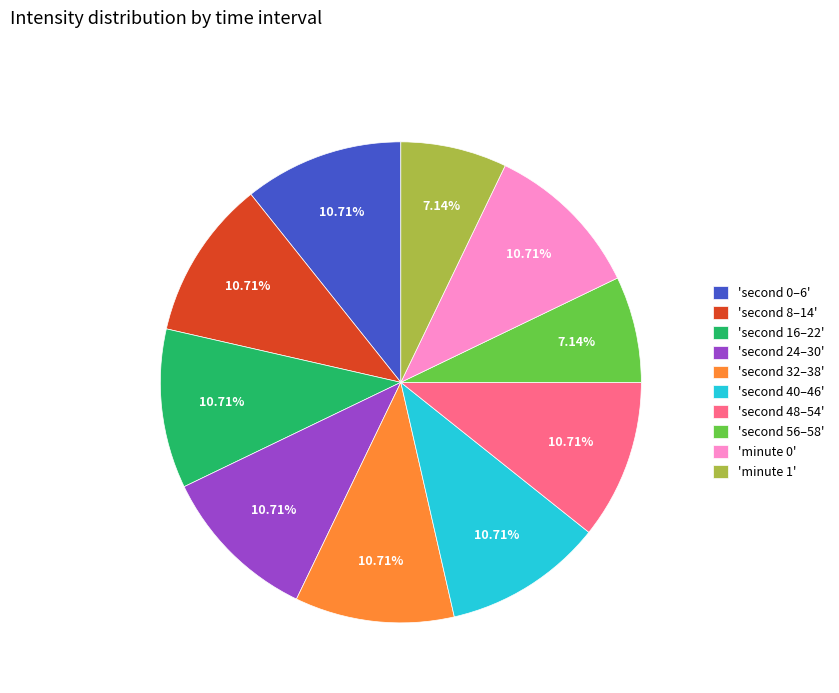

Does any single category account for the majority?

No